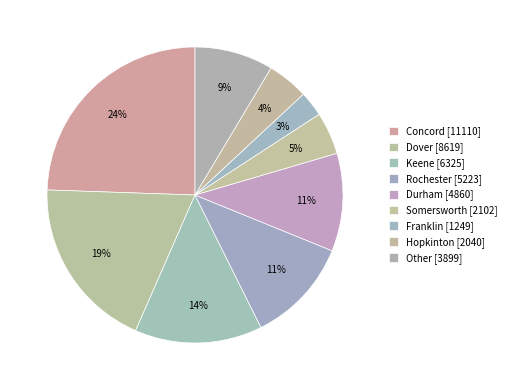

How many segments does this pie chart have?

9